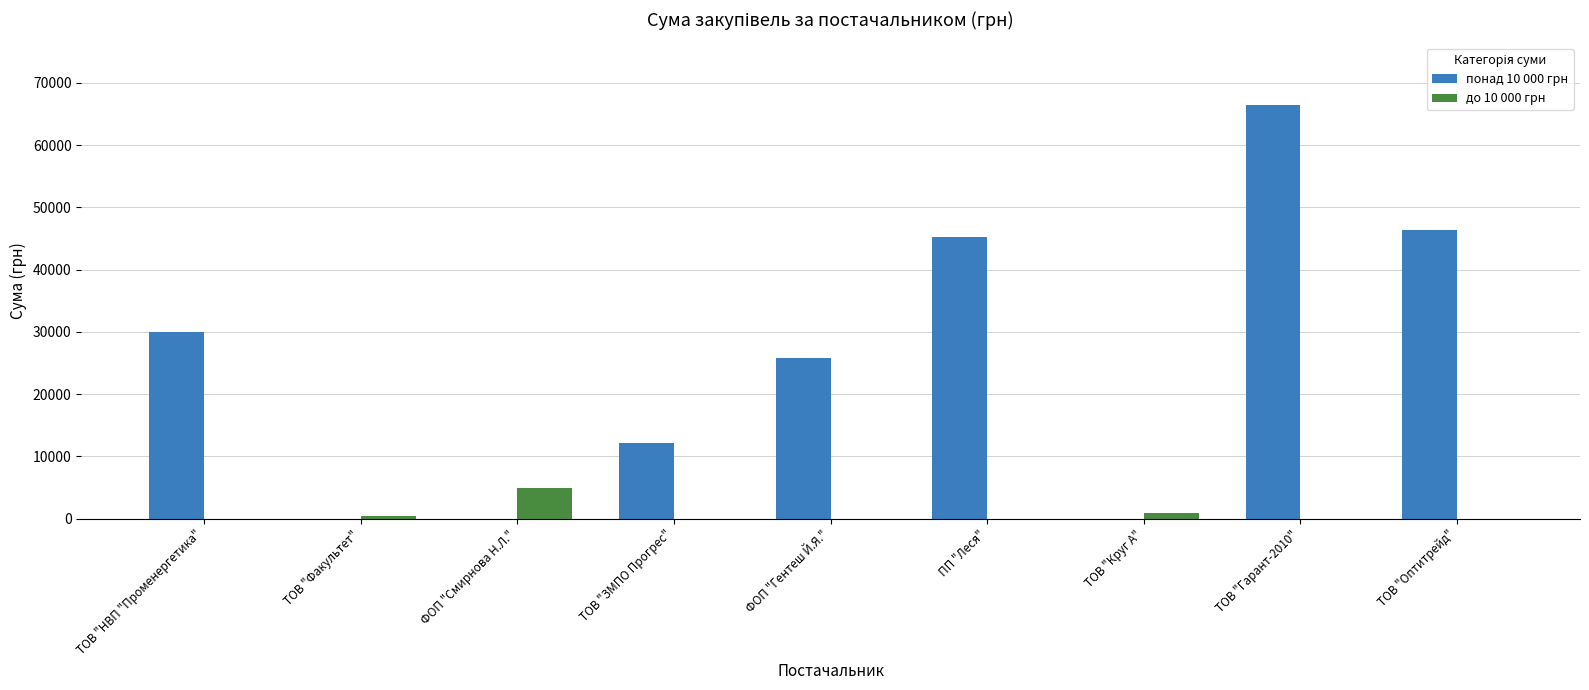

What is the maximum value for до 10 000 грн?

4837.3